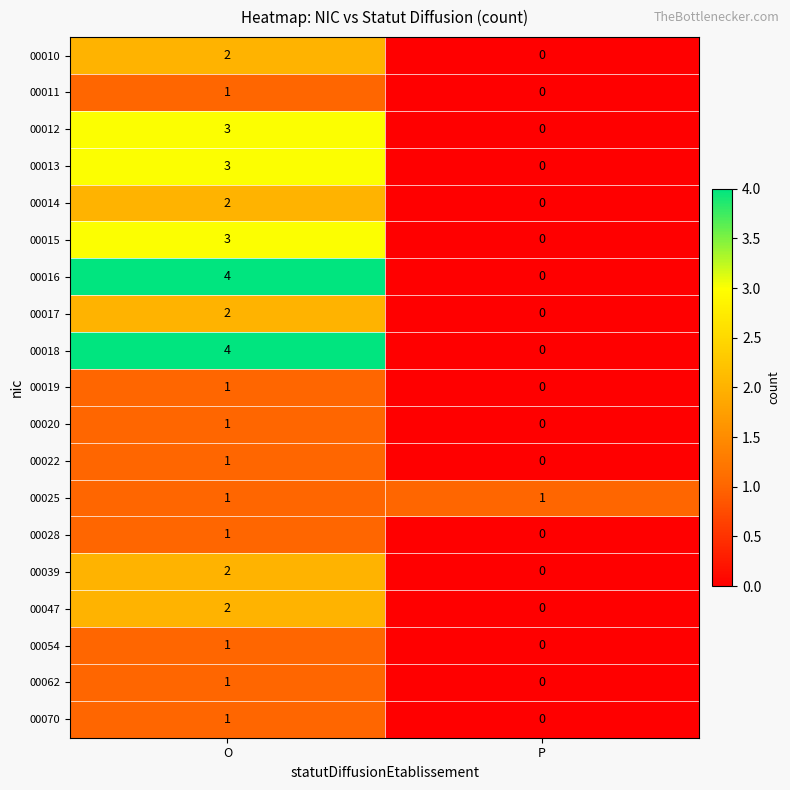

What is the spread (max minus min) of values at O?

3